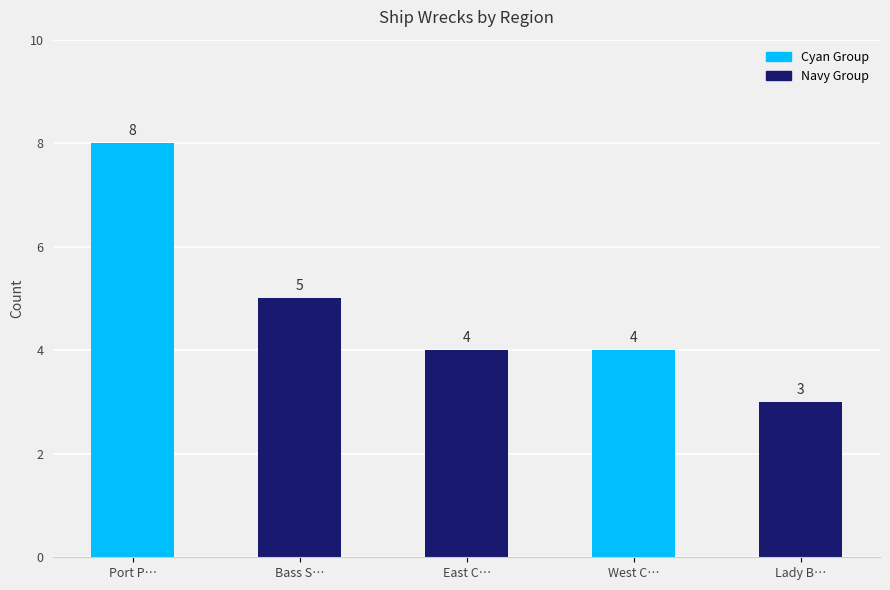

What is the smallest value displayed?

3